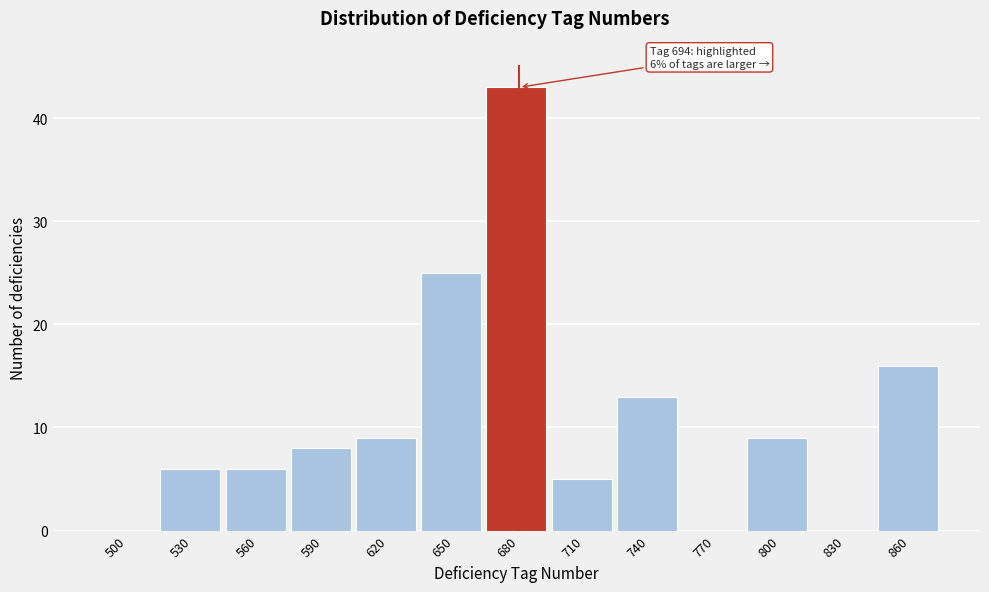

Reading left to right, what are all the values shown in this chart?

500=0	530=6	560=6	590=8	620=9	650=25	680=43	710=5	740=13	770=0	800=9	830=0	860=16